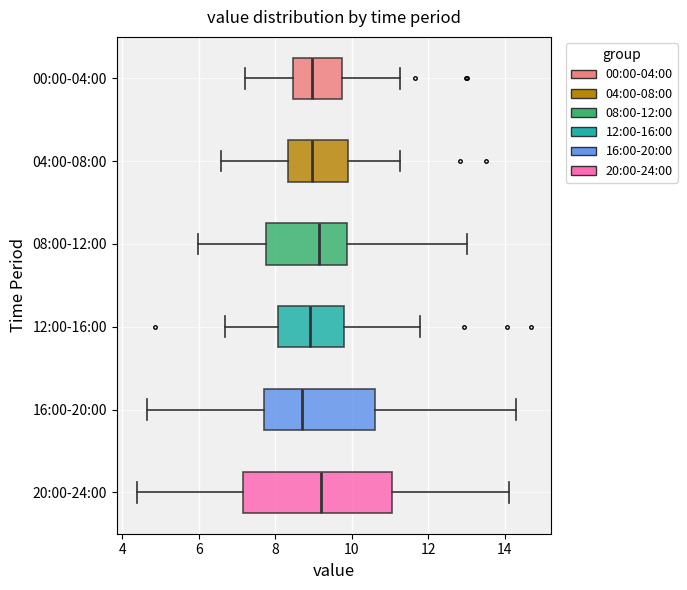

Reading bottom to top, transcribe this box plot: for each box, give where its median line is, the range the box spans, and where its two whiskers end, as read against the x-axis. The values are not printed on the chart, so give them approximately, as read against the axis.

20:00-24:00: median 9.2, box 7.2 to 11.0, whiskers 4.4 to 14.2
16:00-20:00: median 8.6, box 7.8 to 10.6, whiskers 4.6 to 14.2
12:00-16:00: median 9.0, box 8.0 to 9.8, whiskers 6.6 to 11.8
08:00-12:00: median 9.2, box 7.8 to 9.8, whiskers 6.0 to 13.0
04:00-08:00: median 9.0, box 8.4 to 10.0, whiskers 6.6 to 11.2
00:00-04:00: median 9.0, box 8.4 to 9.8, whiskers 7.2 to 11.2